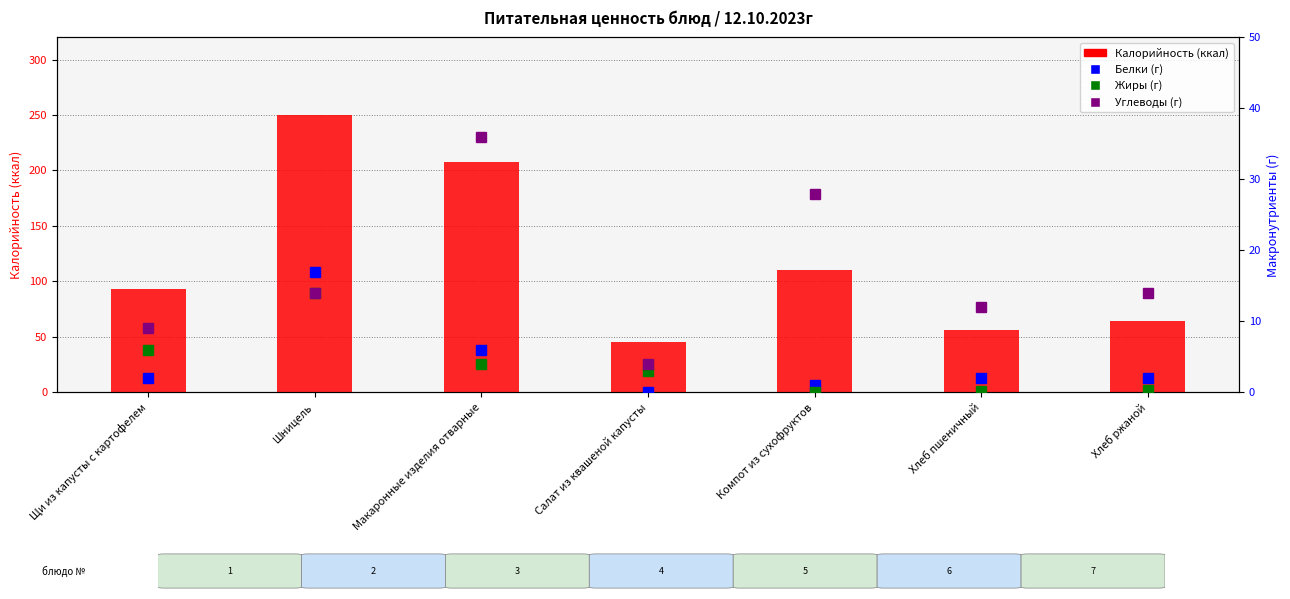

Between Щи из капусты с картофелем and Хлеб пшеничный, which series saw the biggest shift?

Калорийность